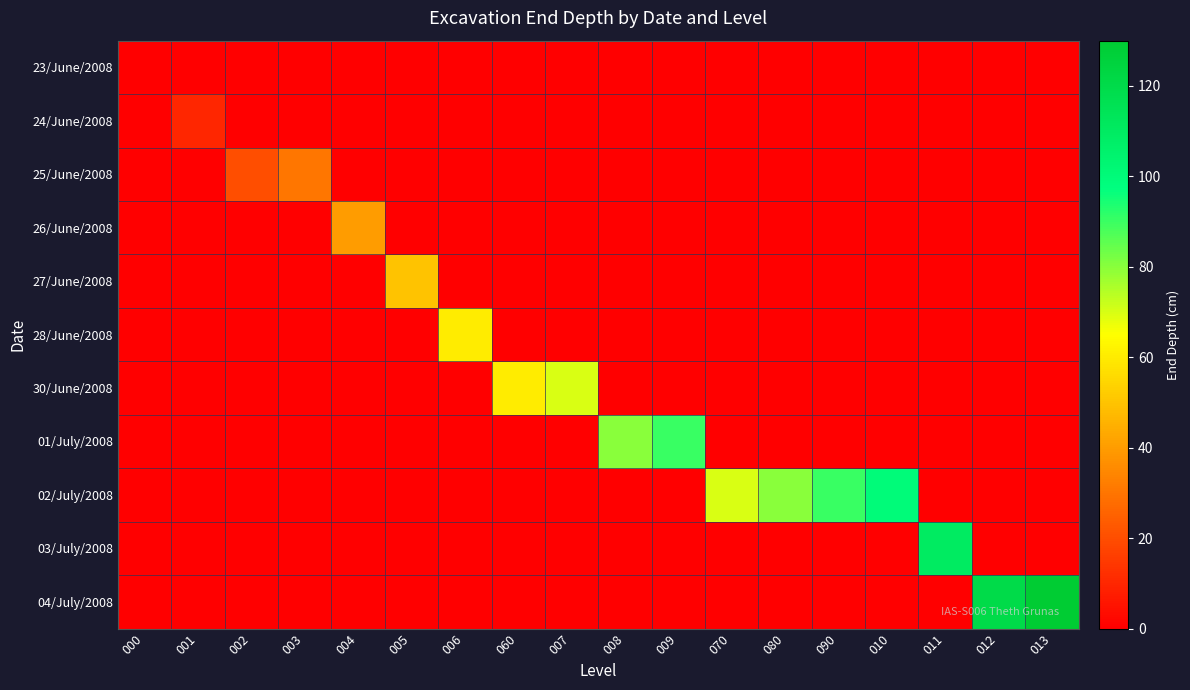

At which category is the sum across all series the highest?

013